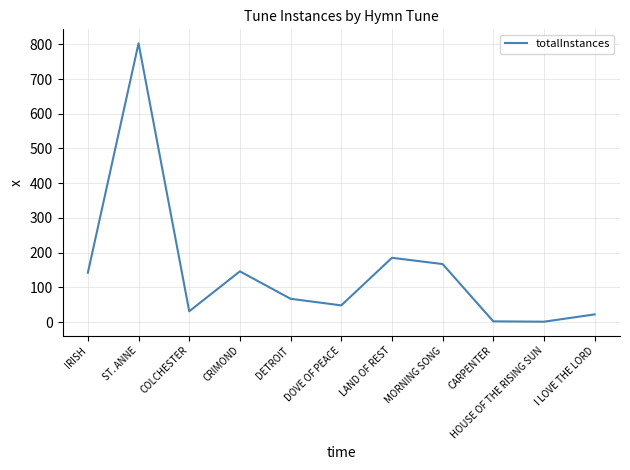

The value at ST. ANNE is 803. True or false?

True